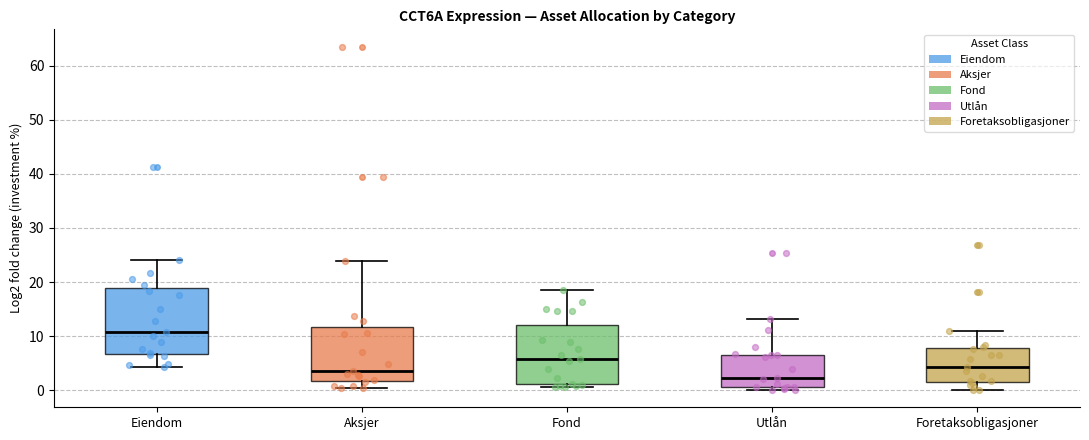

Reading left to right, transcribe this box plot: for each box, give where its median line is, the range the box spans, and where its two whiskers end, as read against the y-axis. The values are not printed on the chart, so give them approximately, as read against the axis.

Eiendom: median 11, box 7 to 19, whiskers 4 to 24
Aksjer: median 4, box 2 to 12, whiskers 0 to 24
Fond: median 6, box 1 to 12, whiskers 1 (just below the box's lower edge) to 19
Utlån: median 2, box 1 to 7, whiskers 0 to 13
Foretaksobligasjoner: median 4, box 1 to 8, whiskers 0 to 11